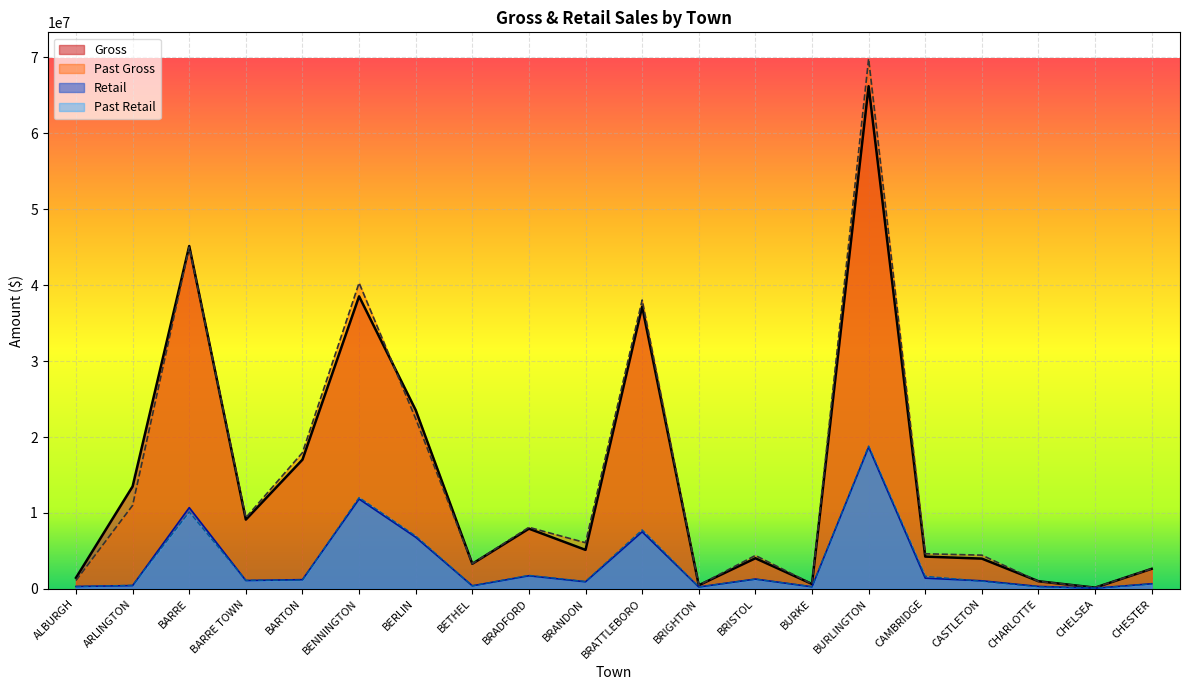

Which category has the highest value across all series?

BURLINGTON